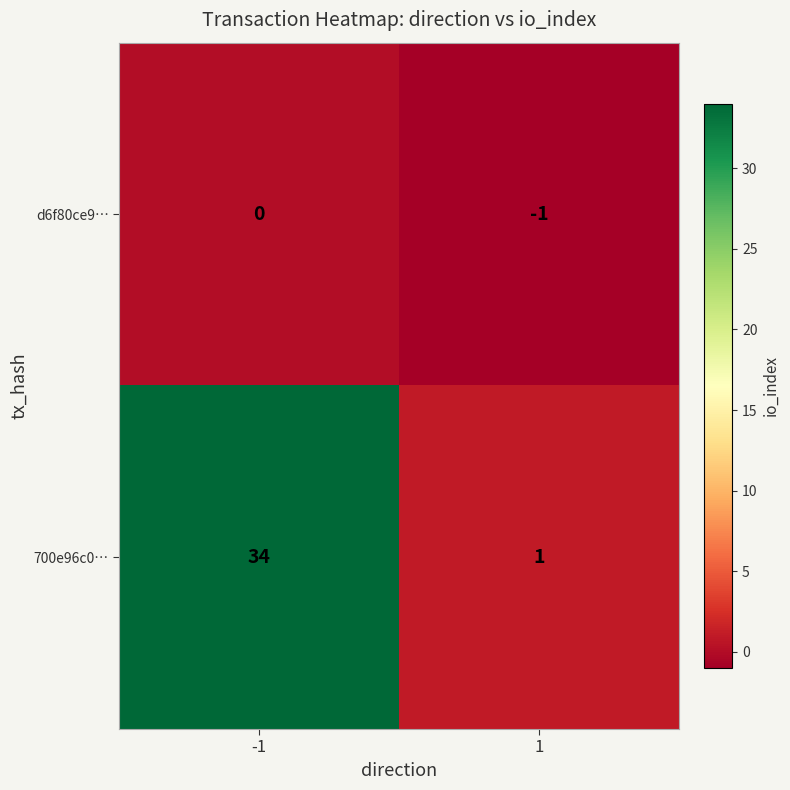

The d6f80ce9… series shows -1 at 1. True or false?

True